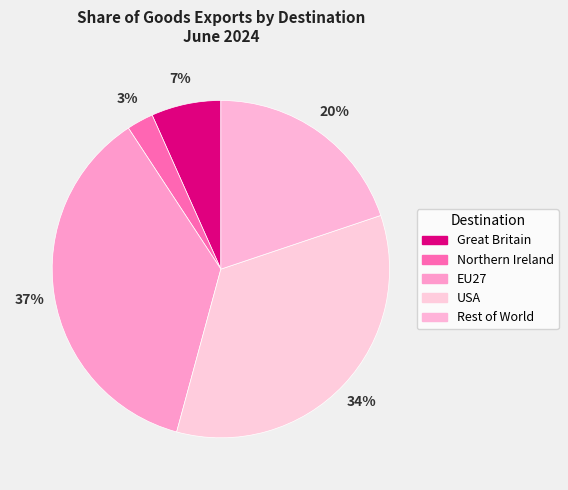

What is the total percentage of EU27 and Northern Ireland?

39.1%